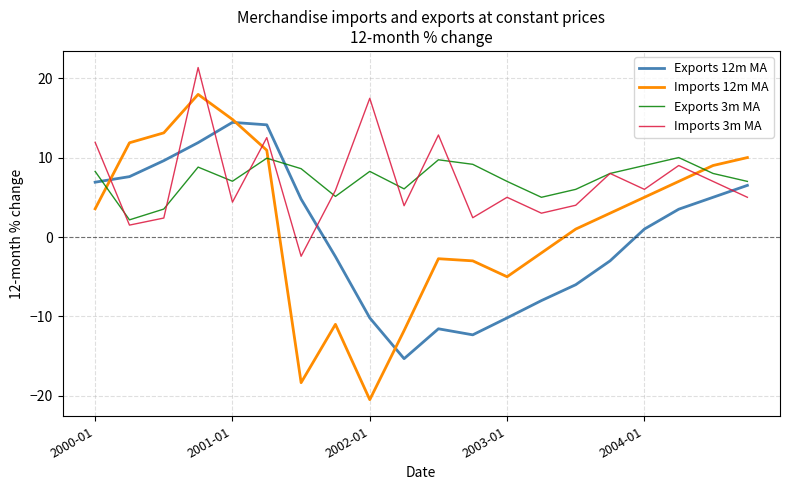

What is the smallest value displayed?

-20.5